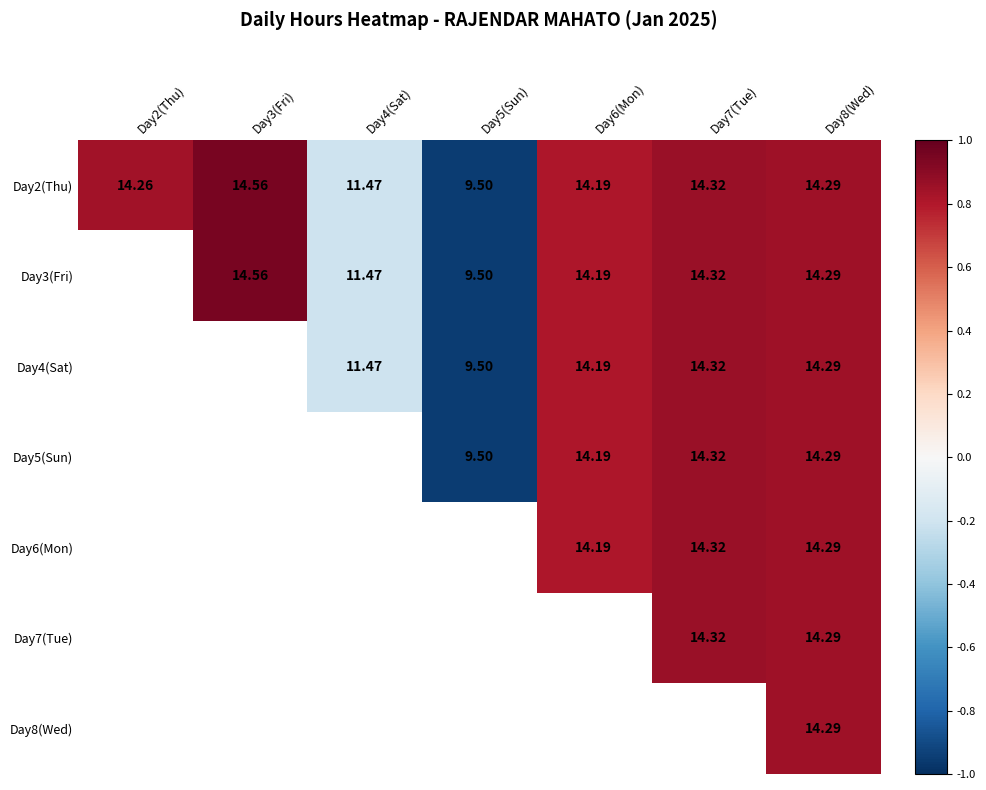

At how many categories does at least one series exceed 0?

5